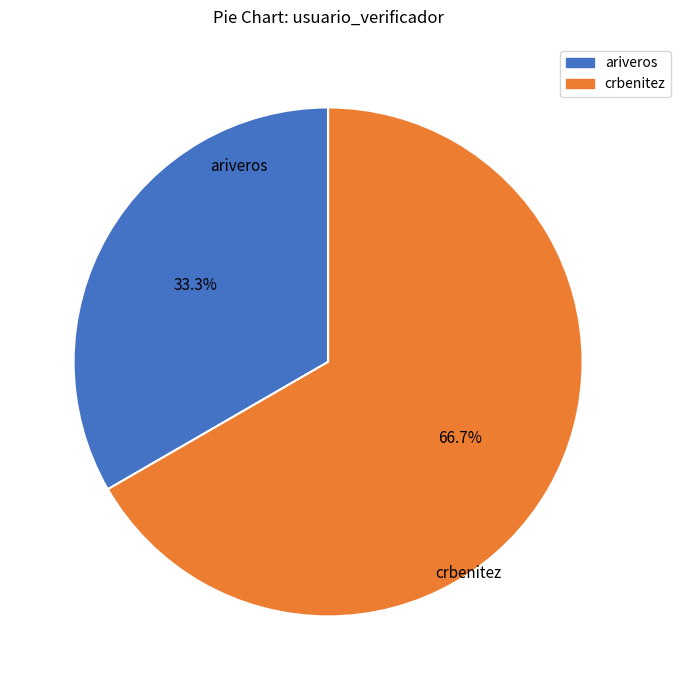

Is there a majority slice in this chart?

Yes